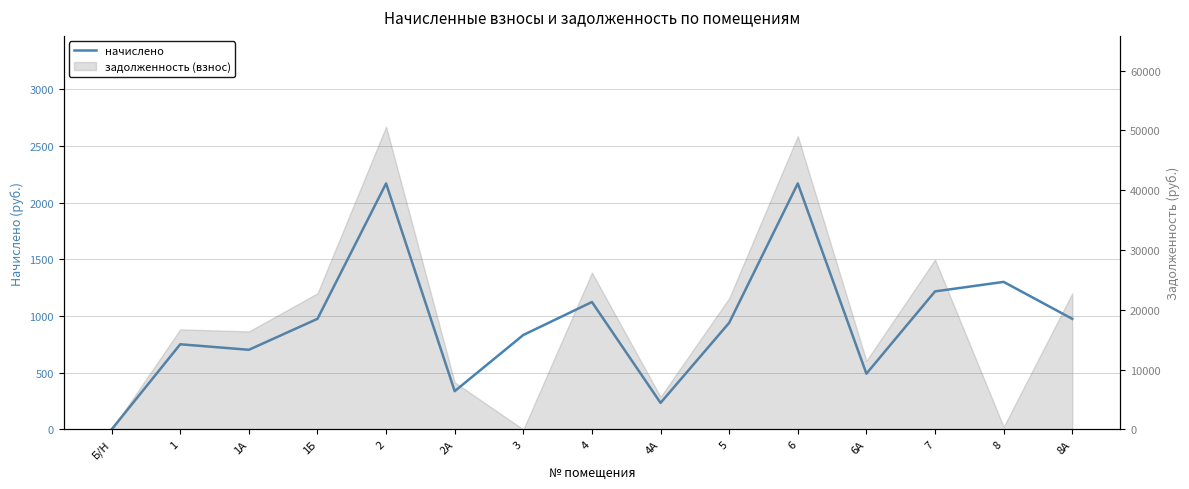

What is the label of the 4th point from the left?

1Б